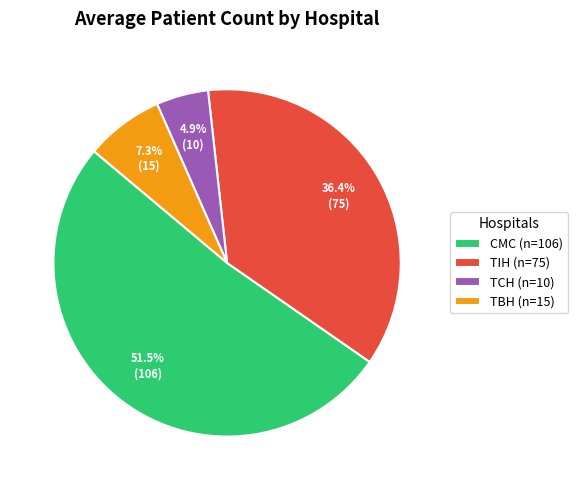

Combined, do CMC and TIH account for over 50%?

Yes